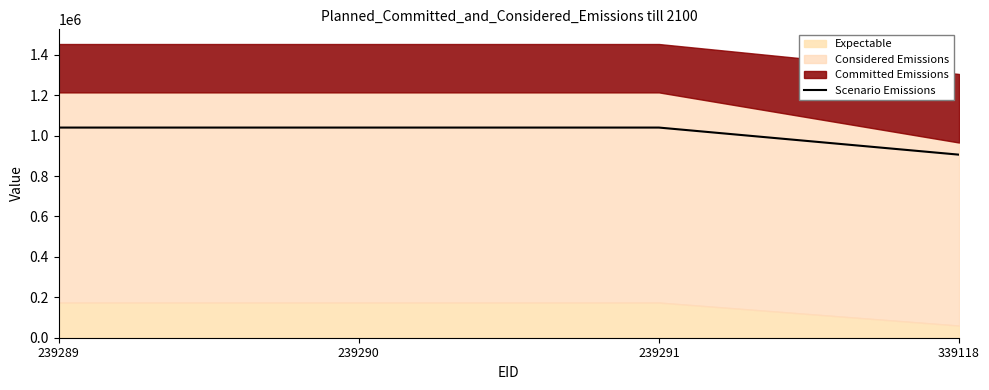

How many interior local peaks (higher than both neighbors) does the data have?

1